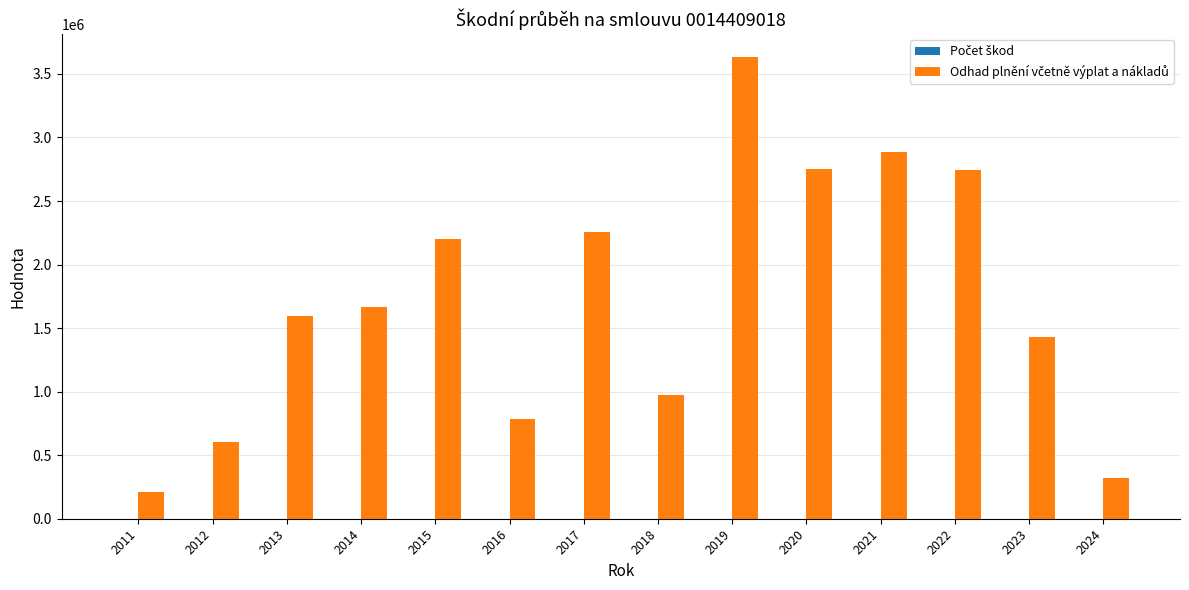

What is the total value across all series at 2011?

208712